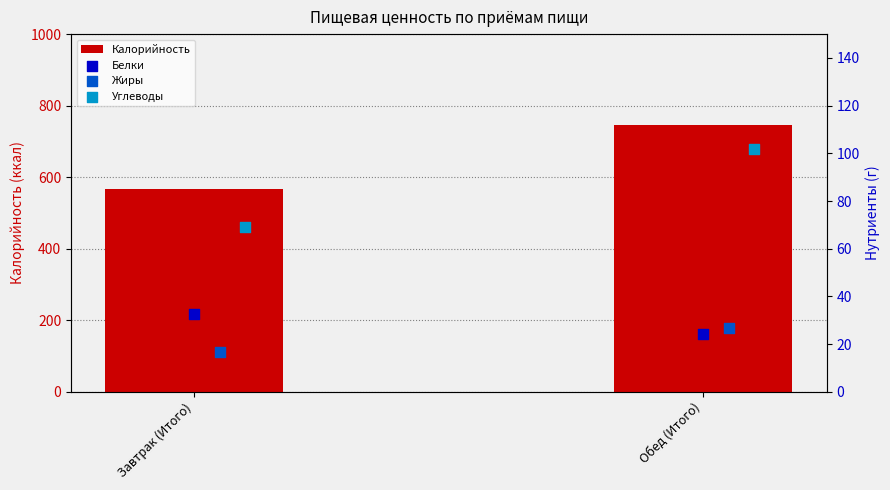

Which series reaches the minimum Y coordinate?

Жиры